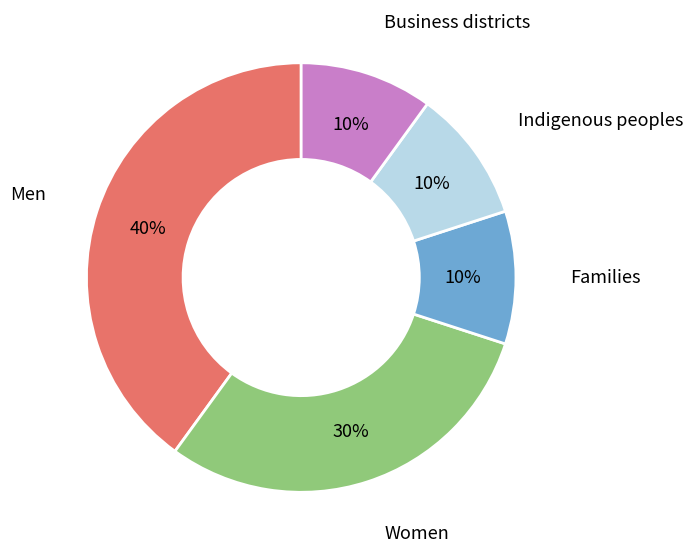

How many segments does this pie chart have?

5